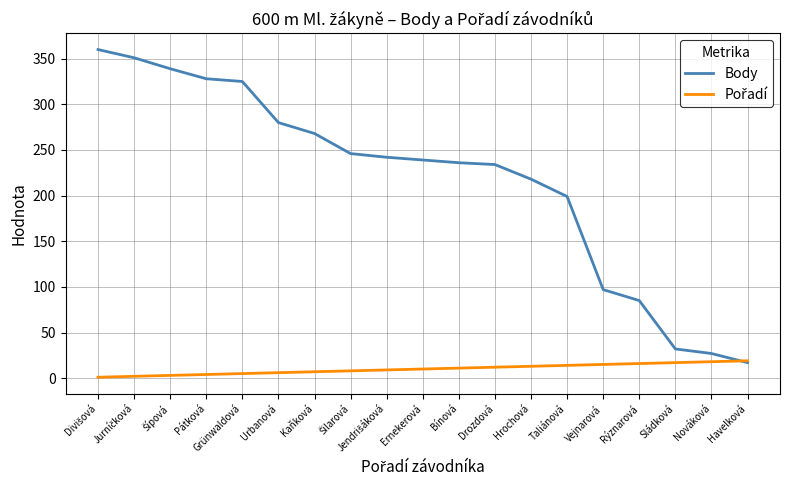

Count the number of categories in the chart.

19